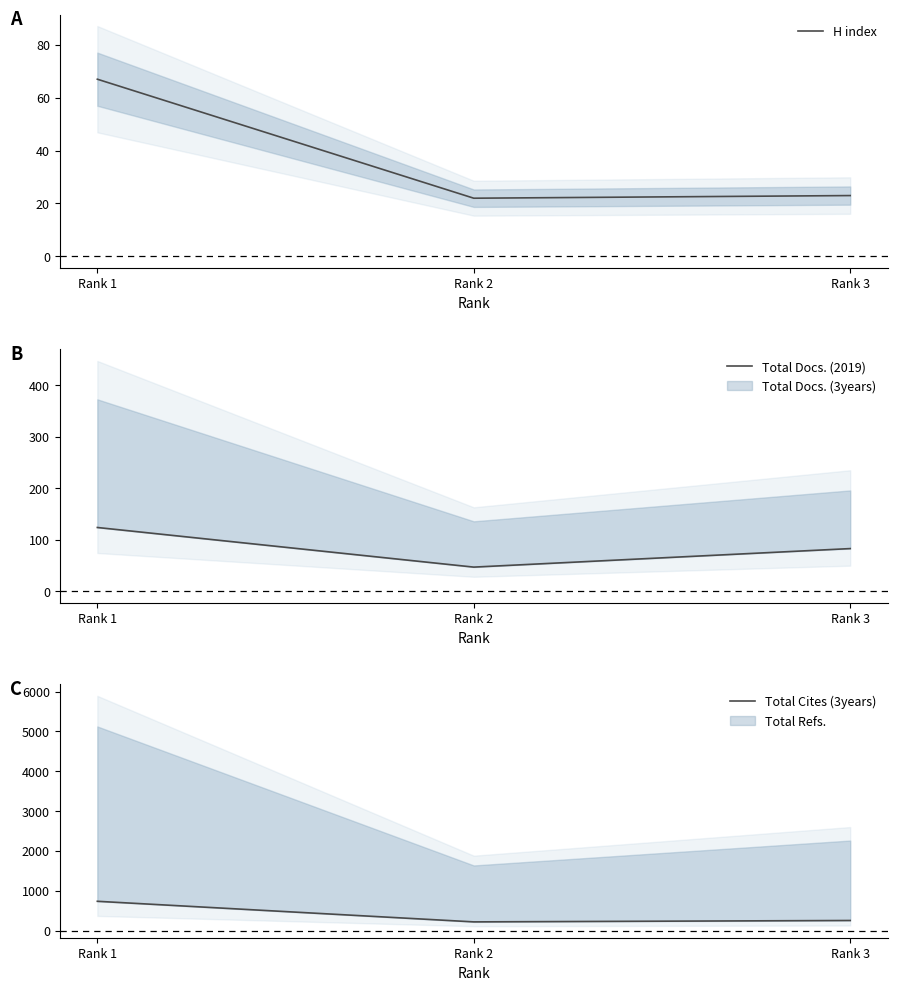

Rank the categories by Total Docs. (2019) value from highest to lowest.

Rank 1, Rank 3, Rank 2